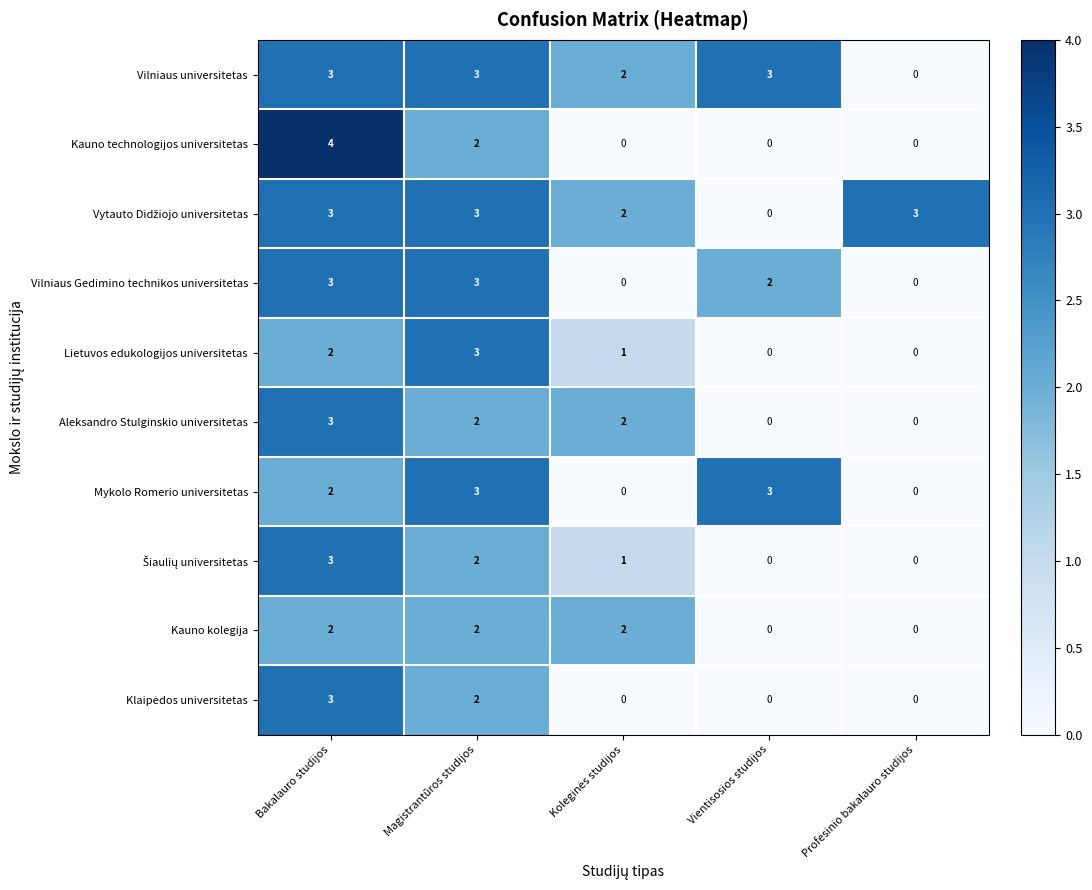

What is the approximate value of Kauno technologijos universitetas at Bakalauro studijos?

4